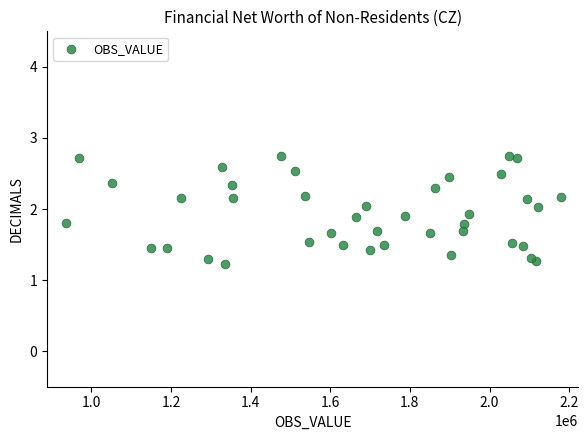

What is the range of Y values (max minus min)?

1.5